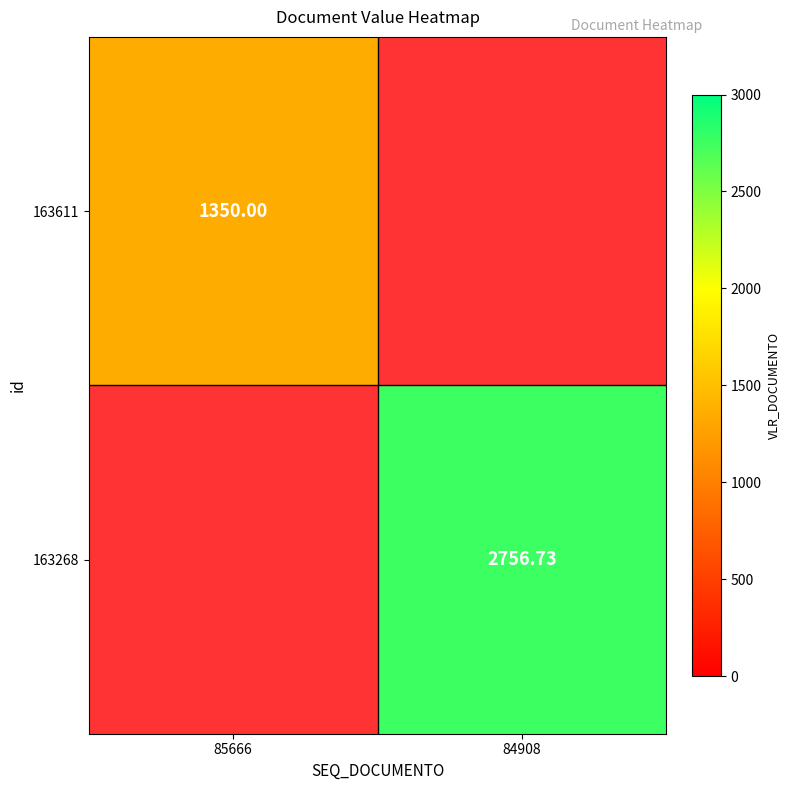

What is the sum of the 163268 values at 85666 and 84908?

2756.7